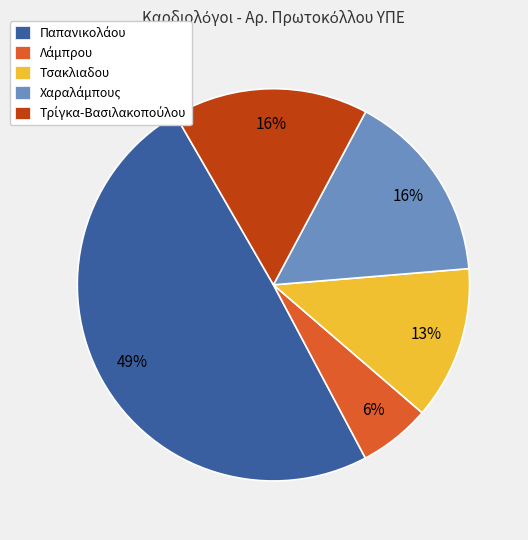

The Τσακλιαδου slice represents 13% of the pie. True or false?

True